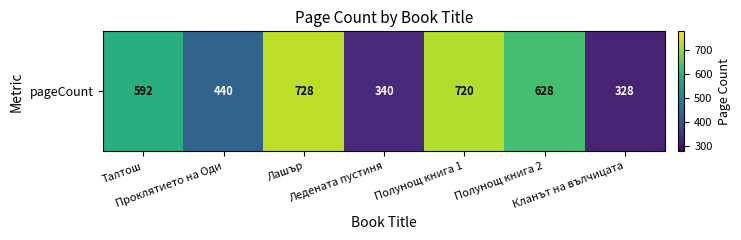

Read the value at Полунощ книга 2, to the nearest 50.

650